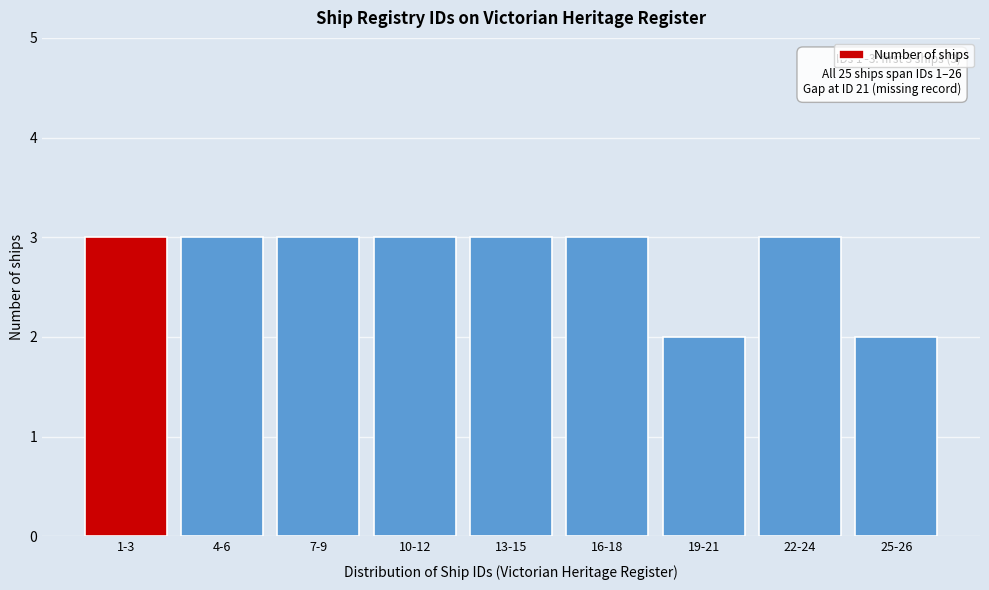

Reading left to right, extract all data points from this chart.

1-3=3	4-6=3	7-9=3	10-12=3	13-15=3	16-18=3	19-21=2	22-24=3	25-26=2